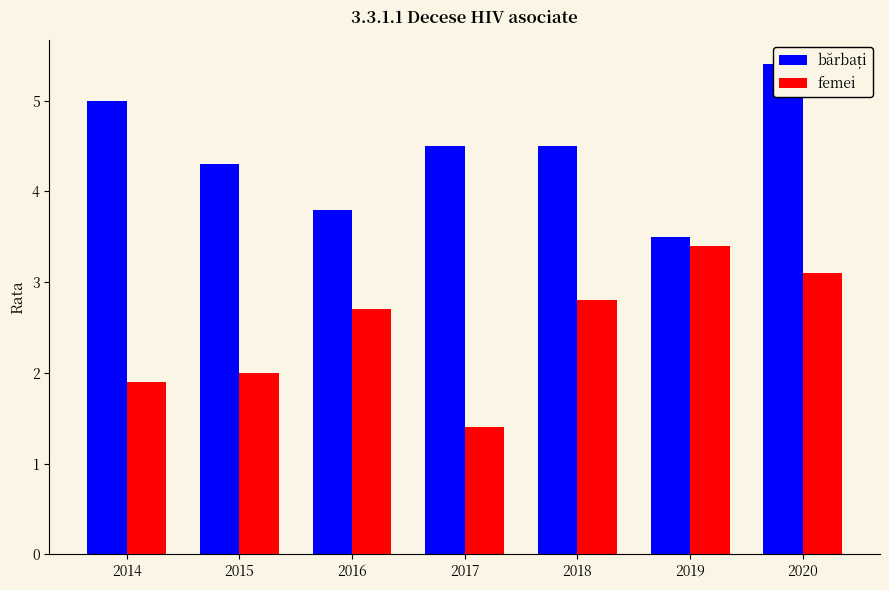

List the series in order of their overall mean, highest first.

bărbați, femei